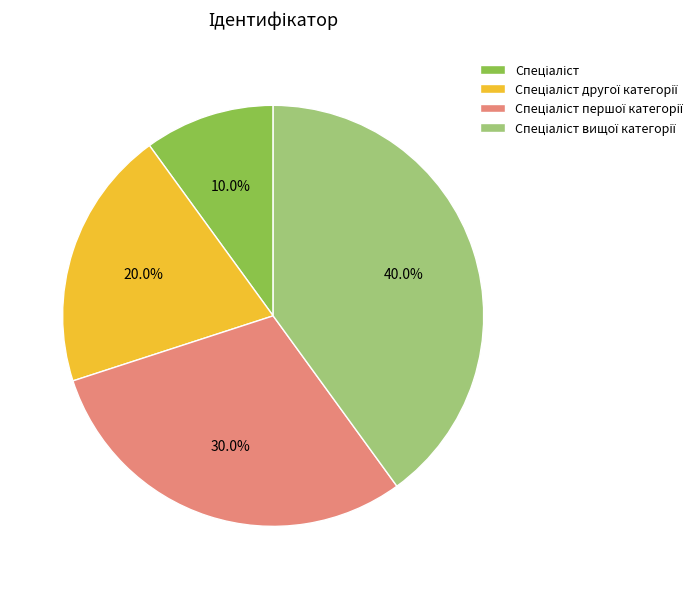

Is there any slice that represents more than half of the pie?

No